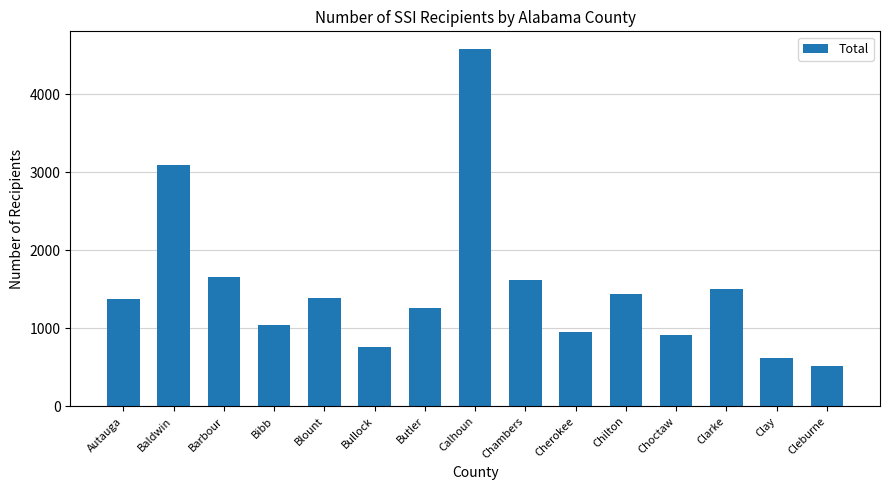

Is it true that the value at Chilton is 1442?

True